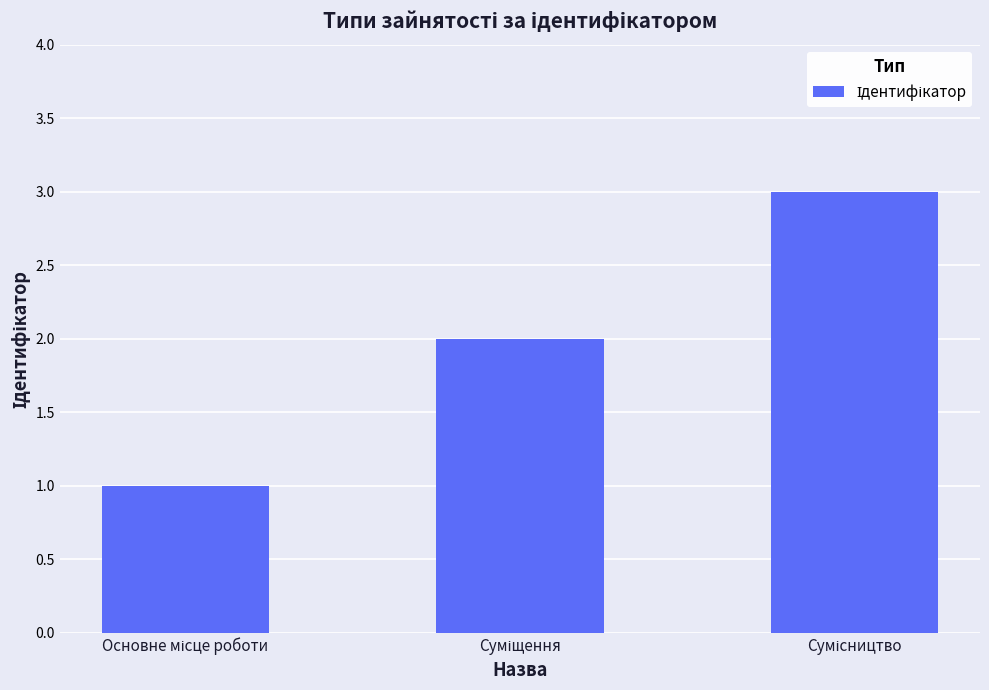

How many bars are there in total?

3